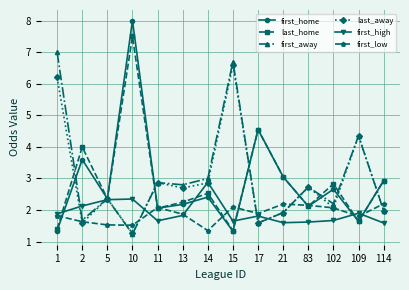

What is the value of the last_away point at the 7th from the left?

2.9